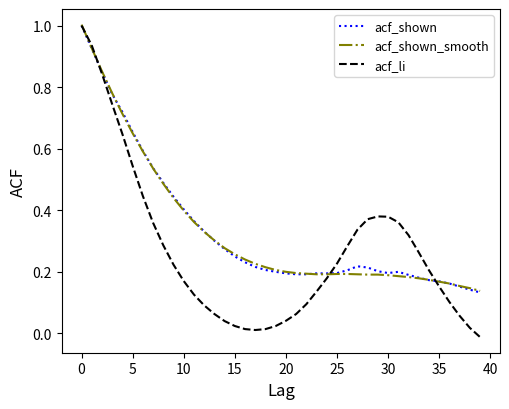

What is the maximum value for acf_shown?

1.0